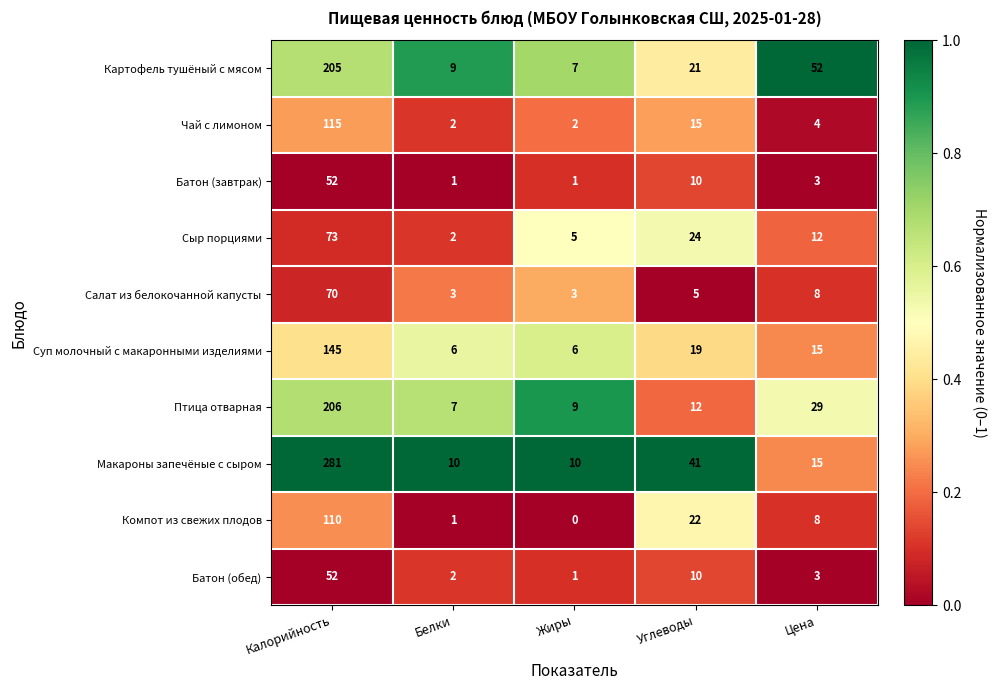

At which category is the sum across all series the highest?

Калорийность